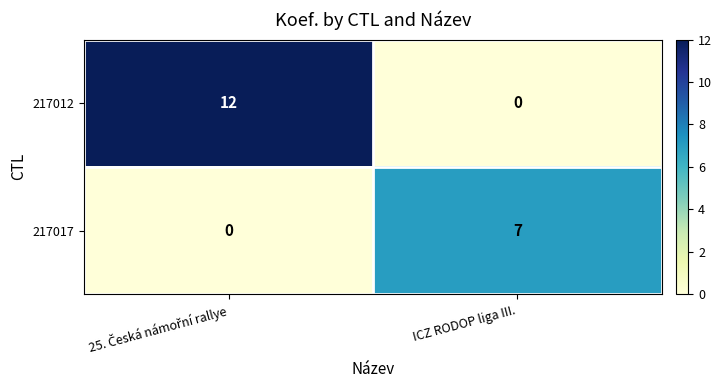

Which series has the widest spread of values?

217012